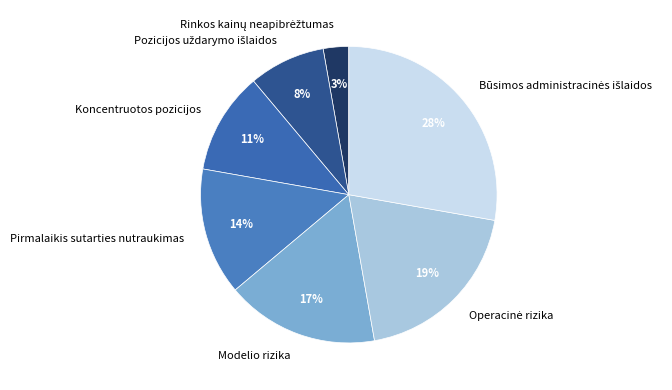

Is it true that Koncentruotos pozicijos is 21% of the pie?

False